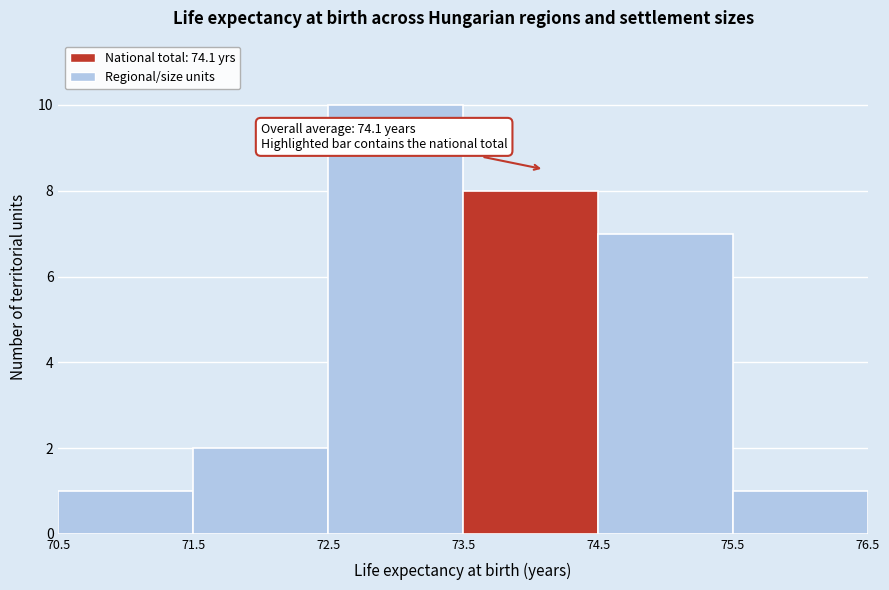

Over which range of the x-axis is the bar tallest?

72.5 to 73.5